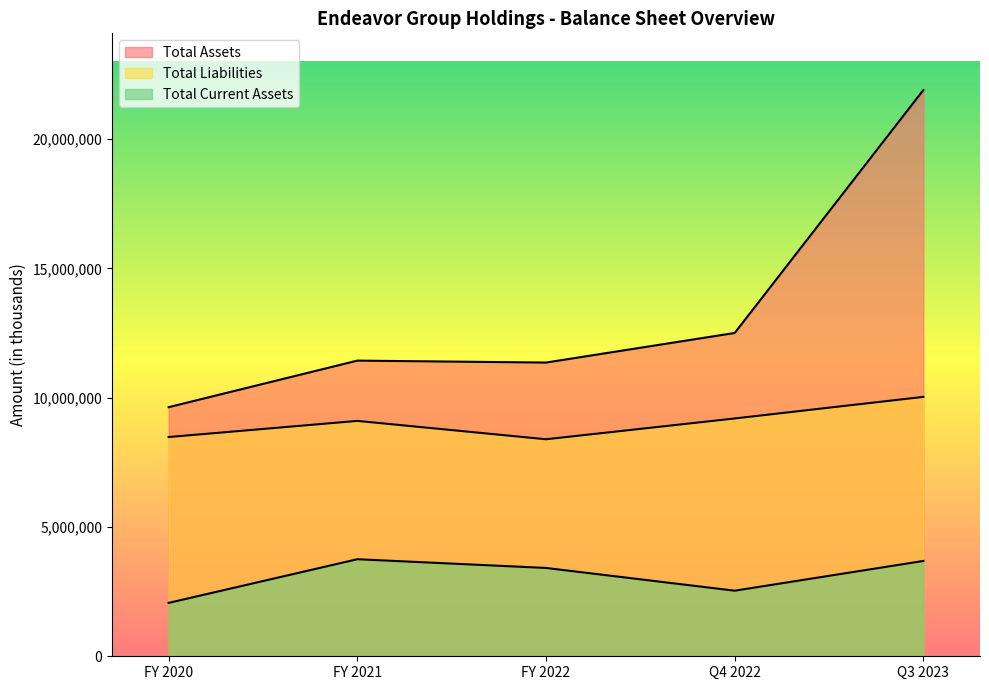

What is the difference between the highest and lowest values at FY 2022?

7943194